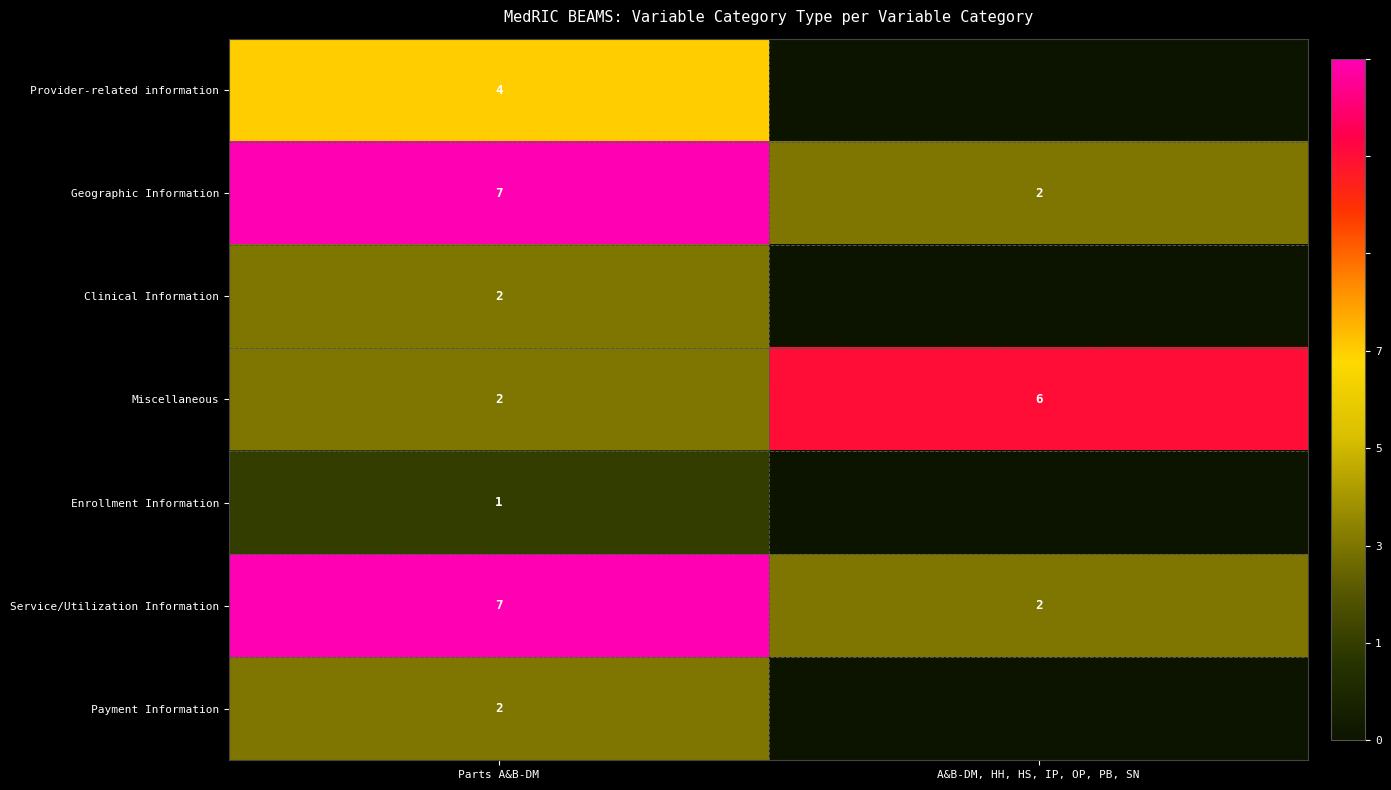

What is the total value across all series at Parts A&B-DM?

25